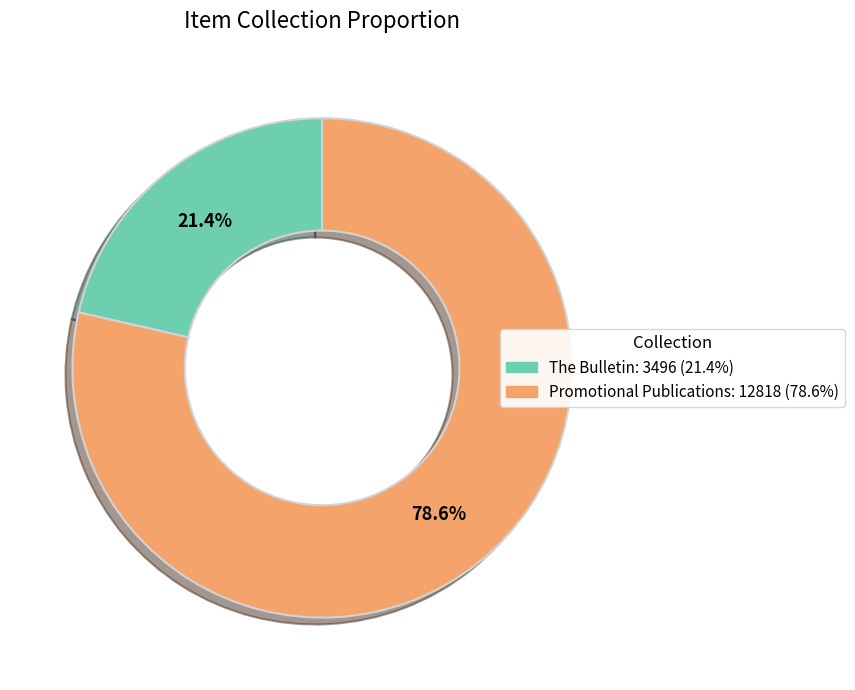

Does any single category account for the majority?

Yes